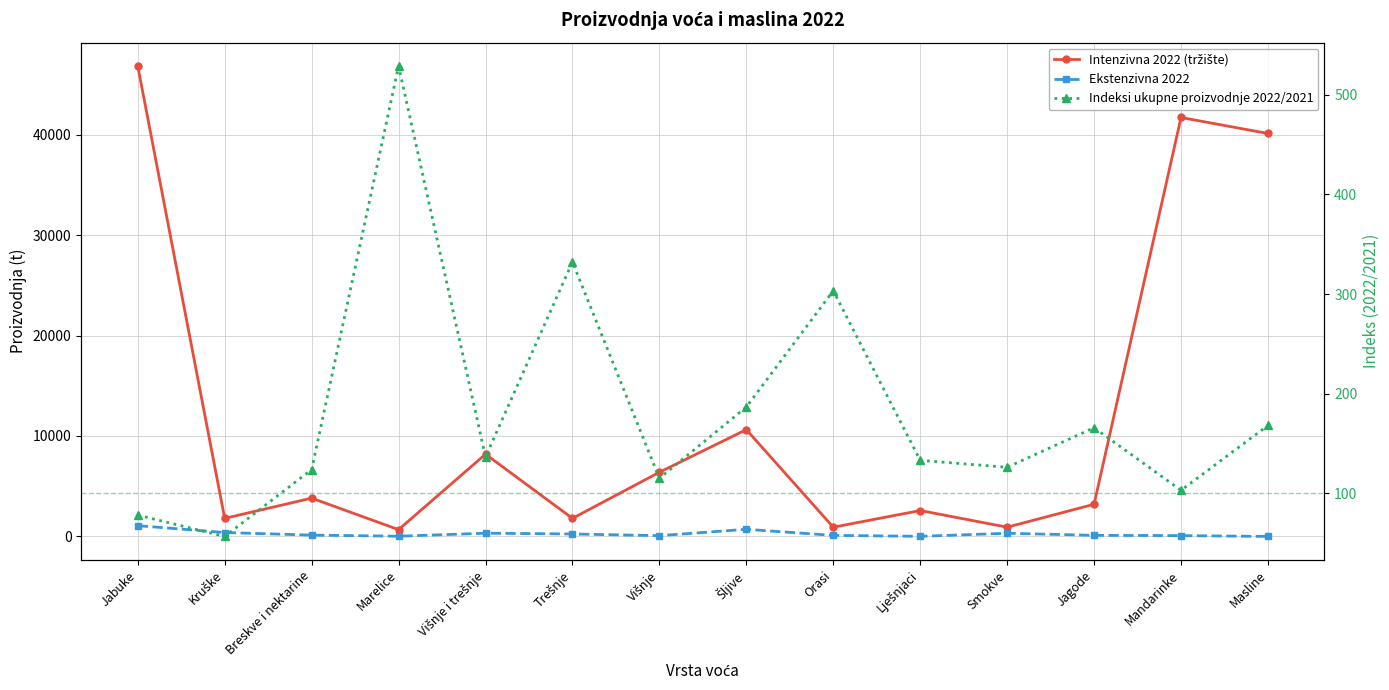

What is the highest value of the Intenzivna 2022 (tržište) series?

46820.0